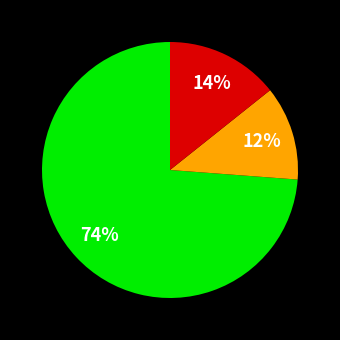

To the nearest percent, what is the average slice percentage?

33%